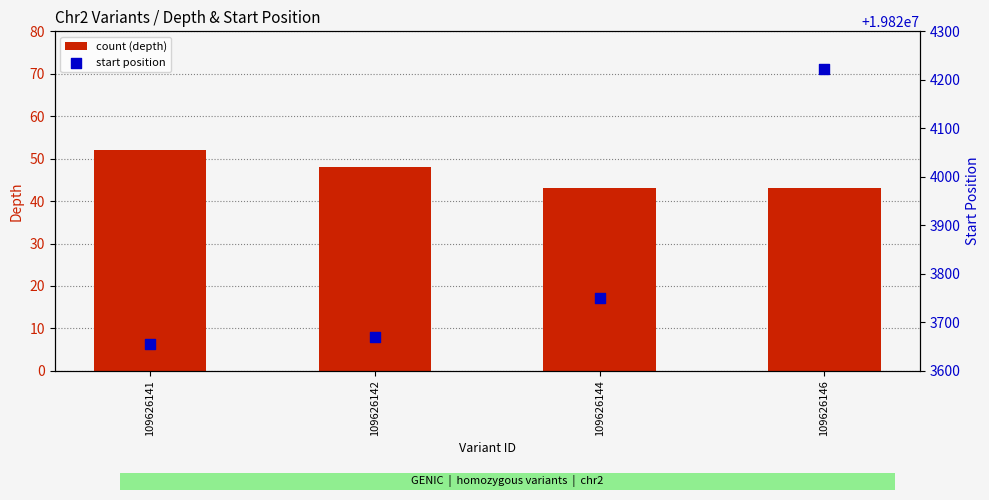

Is the value of start at 109626144 greater than the value of depth at 109626146?

Yes